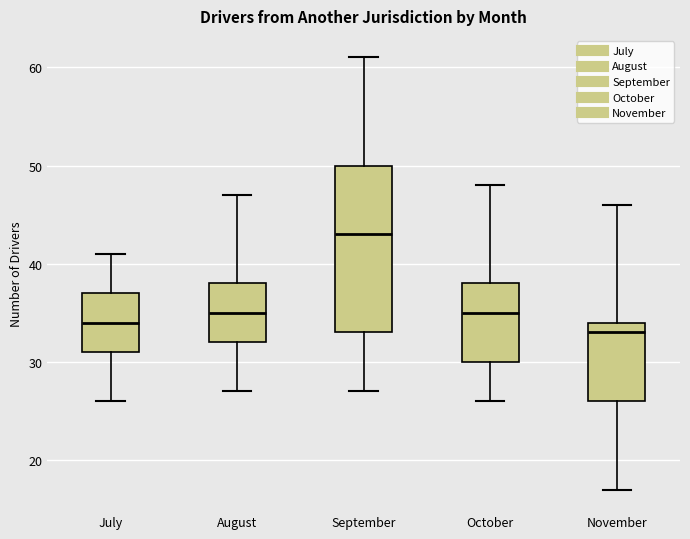

Reading left to right, transcribe this box plot: for each box, give where its median line is, the range the box spans, and where its two whiskers end, as read against the y-axis. The values are not printed on the chart, so give them approximately, as read against the axis.

July: median 34, box 31 to 37, whiskers 26 to 41
August: median 35, box 32 to 38, whiskers 27 to 47
September: median 43, box 33 to 50, whiskers 27 to 61
October: median 35, box 30 to 38, whiskers 26 to 48
November: median 33, box 26 to 34, whiskers 17 to 46